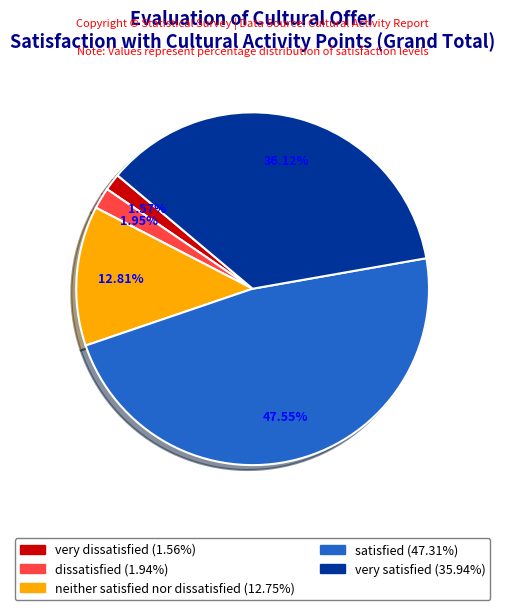

To the nearest percent, what is the combined percentage of very satisfied and neither satisfied nor dissatisfied?

49%